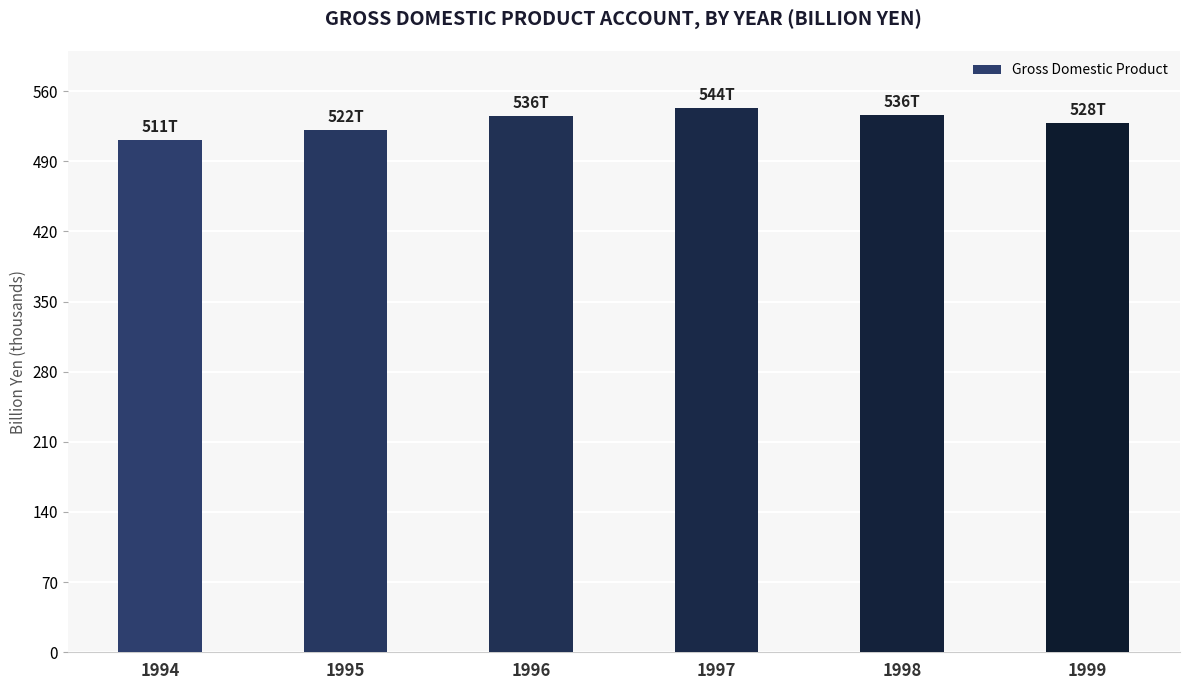

At which category does the chart reach its minimum across all series?

1994